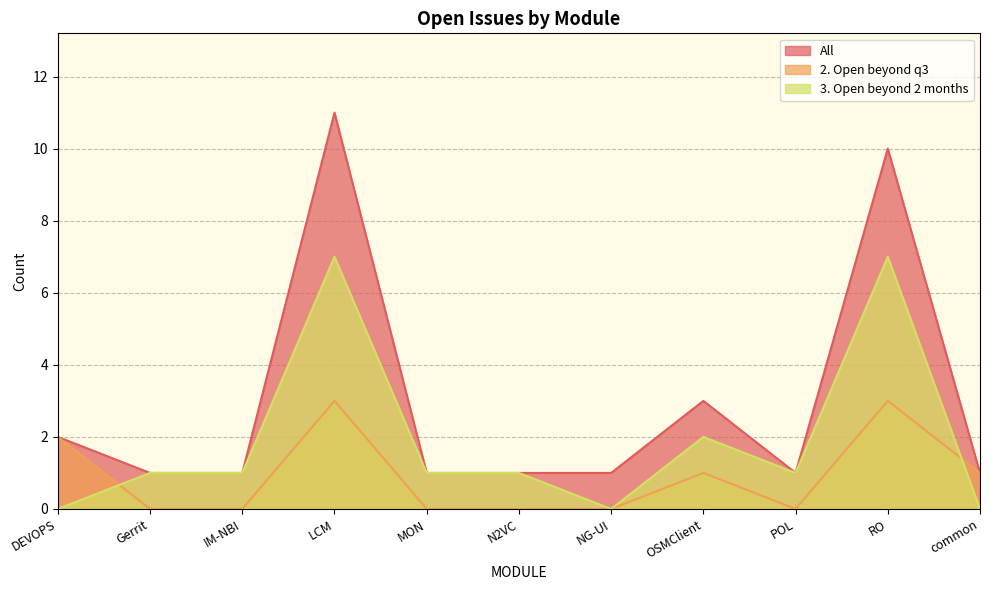

Where do 2. Open beyond q3 and 3. Open beyond 2 months first cross each other?

DEVOPS and Gerrit